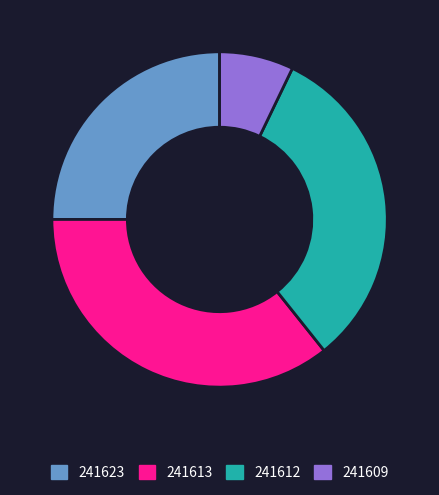

Rank the categories by value from highest to lowest.

241613, 241612, 241623, 241609